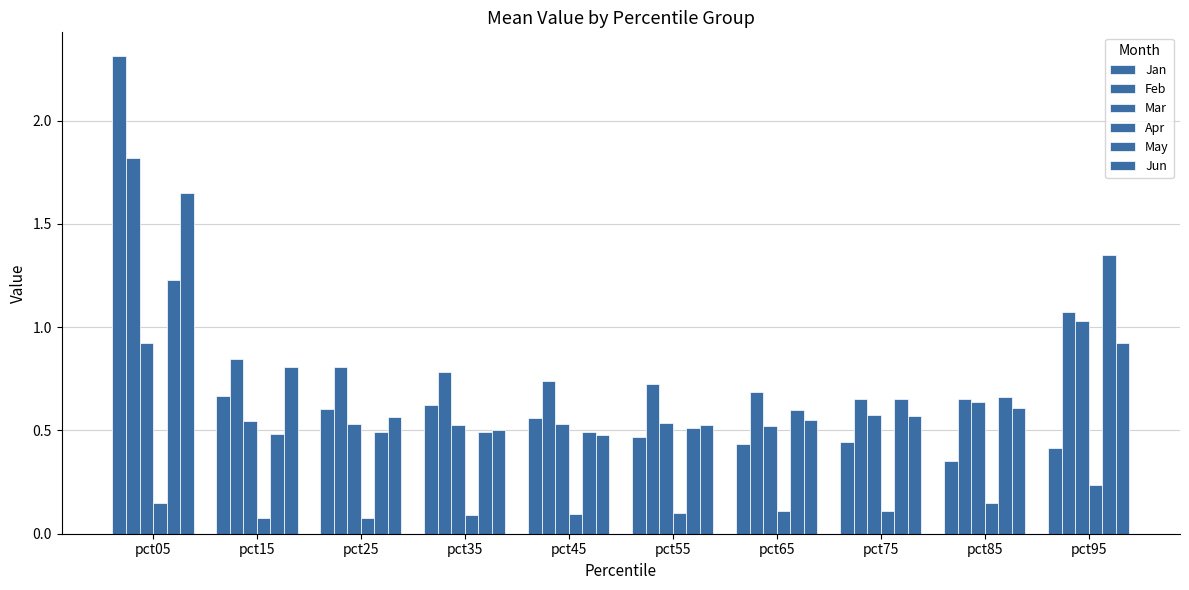

What is the sum of the May values at pct85 and pct45?

1.1